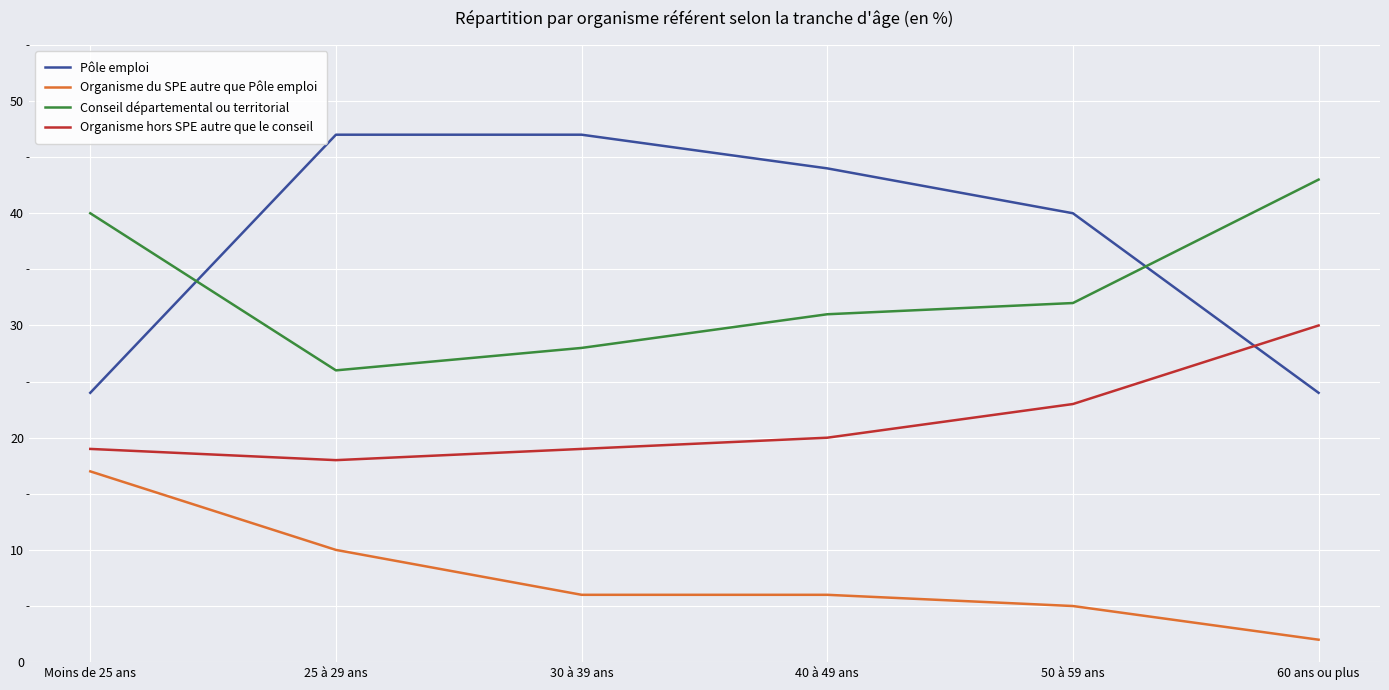

True or false: Conseil départemental ou territorial and Organisme du SPE autre que Pôle emploi intersect in this chart.

False